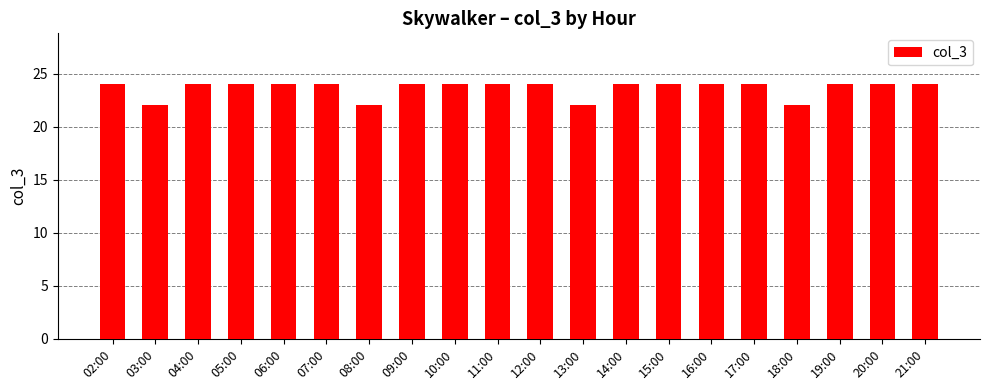

Reading left to right, list all the values displayed in this chart.

24	22	24	24	24	24	22	24	24	24	24	22	24	24	24	24	22	24	24	24